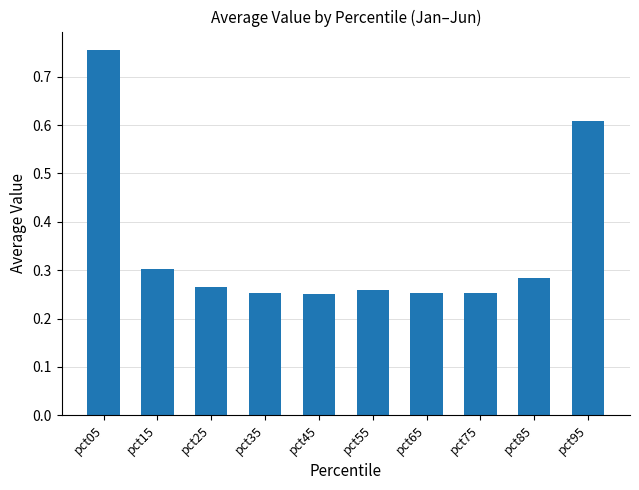

Between pct85 and pct05, which is larger?

pct05